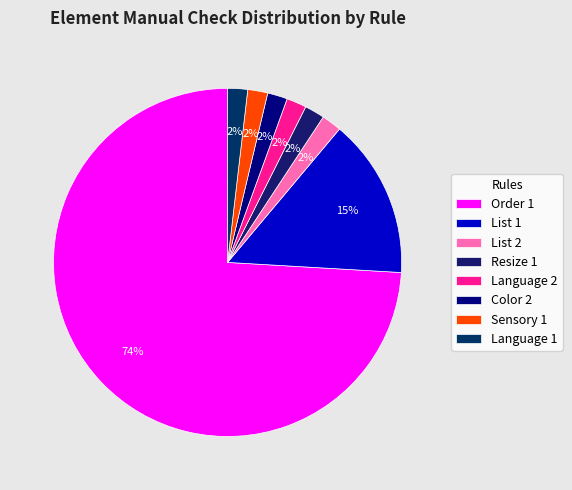

What is the largest slice in the pie chart?

Order 1